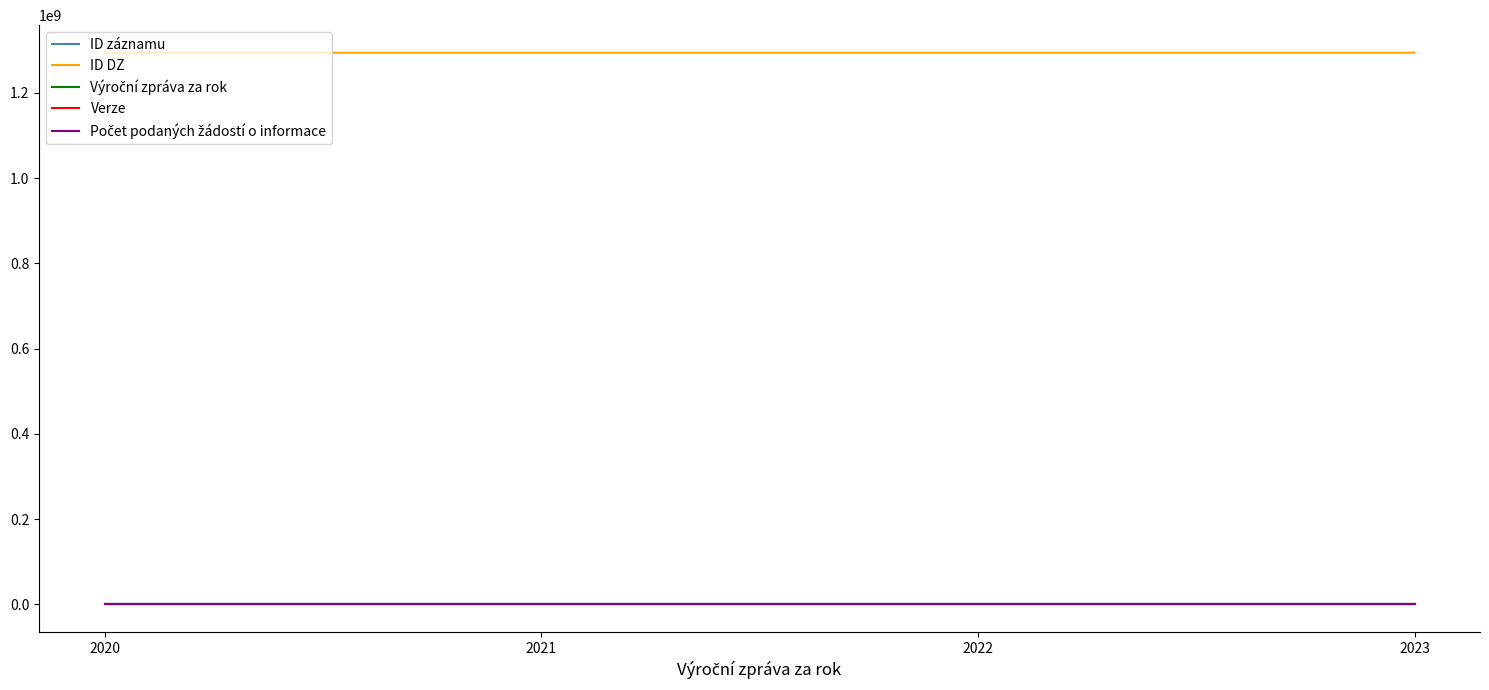

What is the maximum value shown in the chart?

1293928925